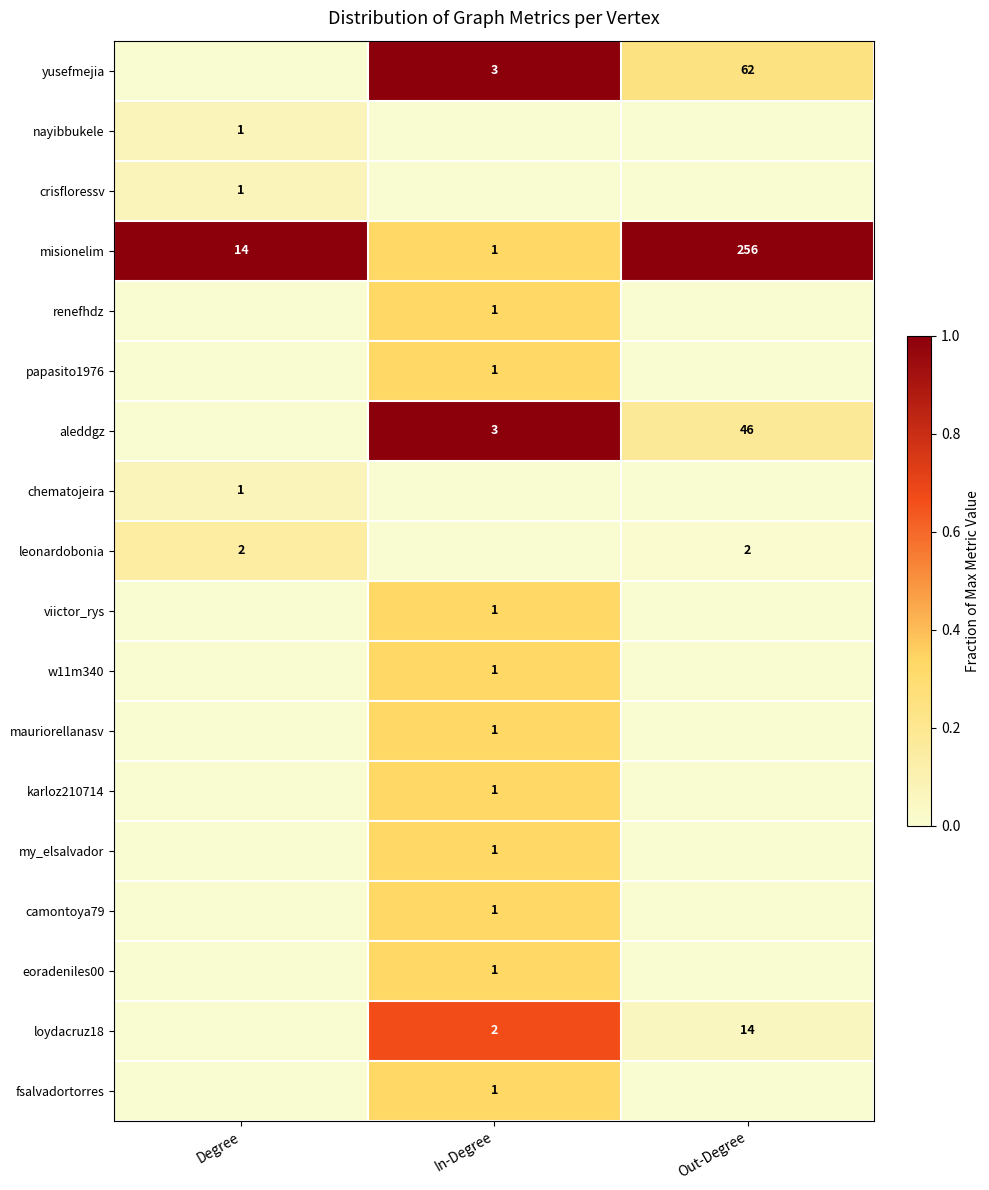

What is the sum of all misionelim values?

271